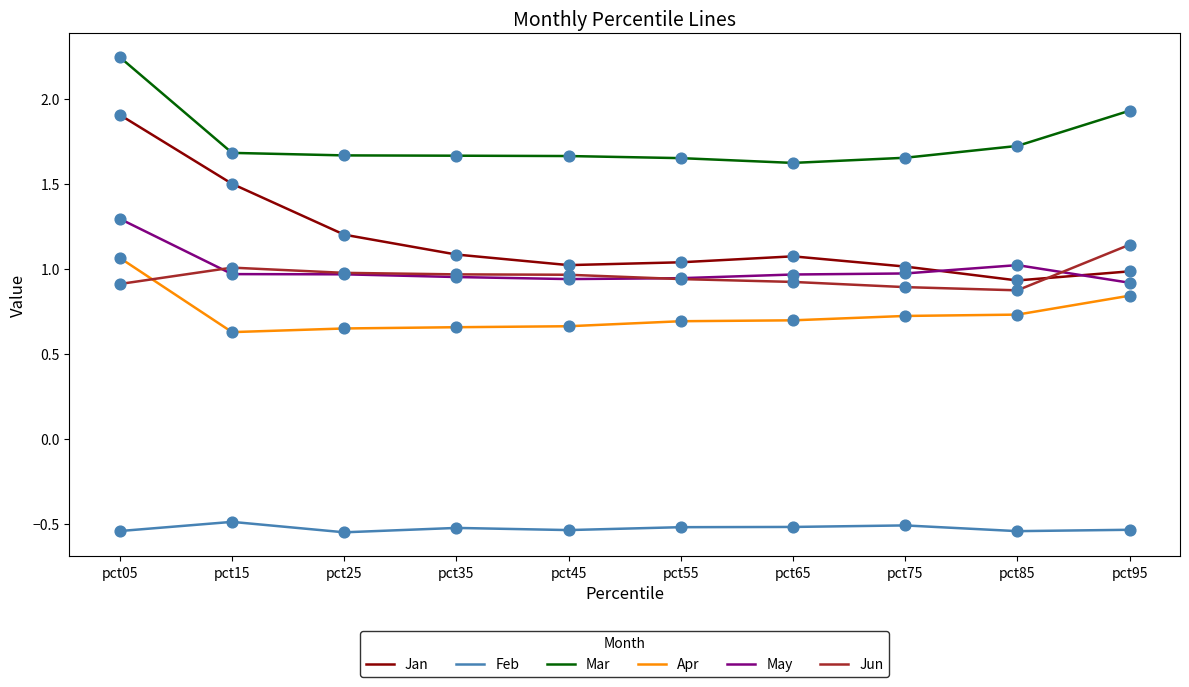

Is the value of Feb at pct45 greater than the value of Jun at pct65?

No